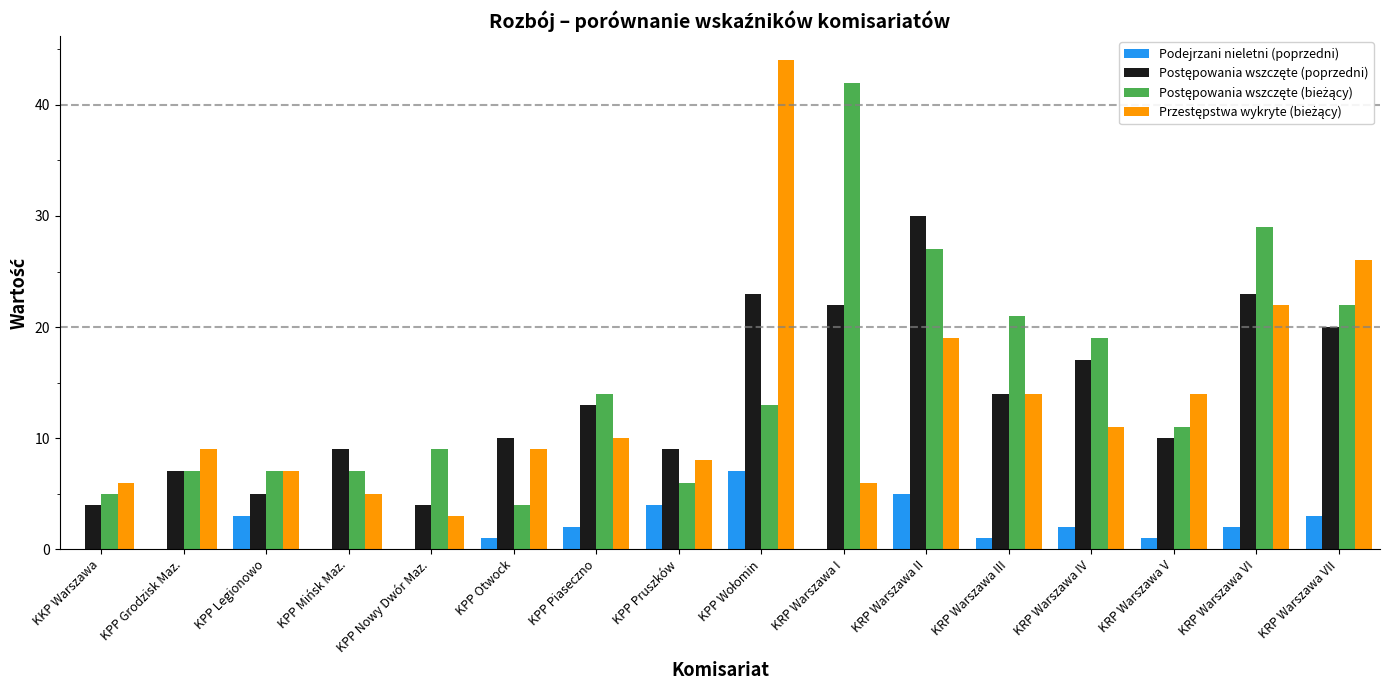

What is the total value across all series at KRP Warszawa II?

81